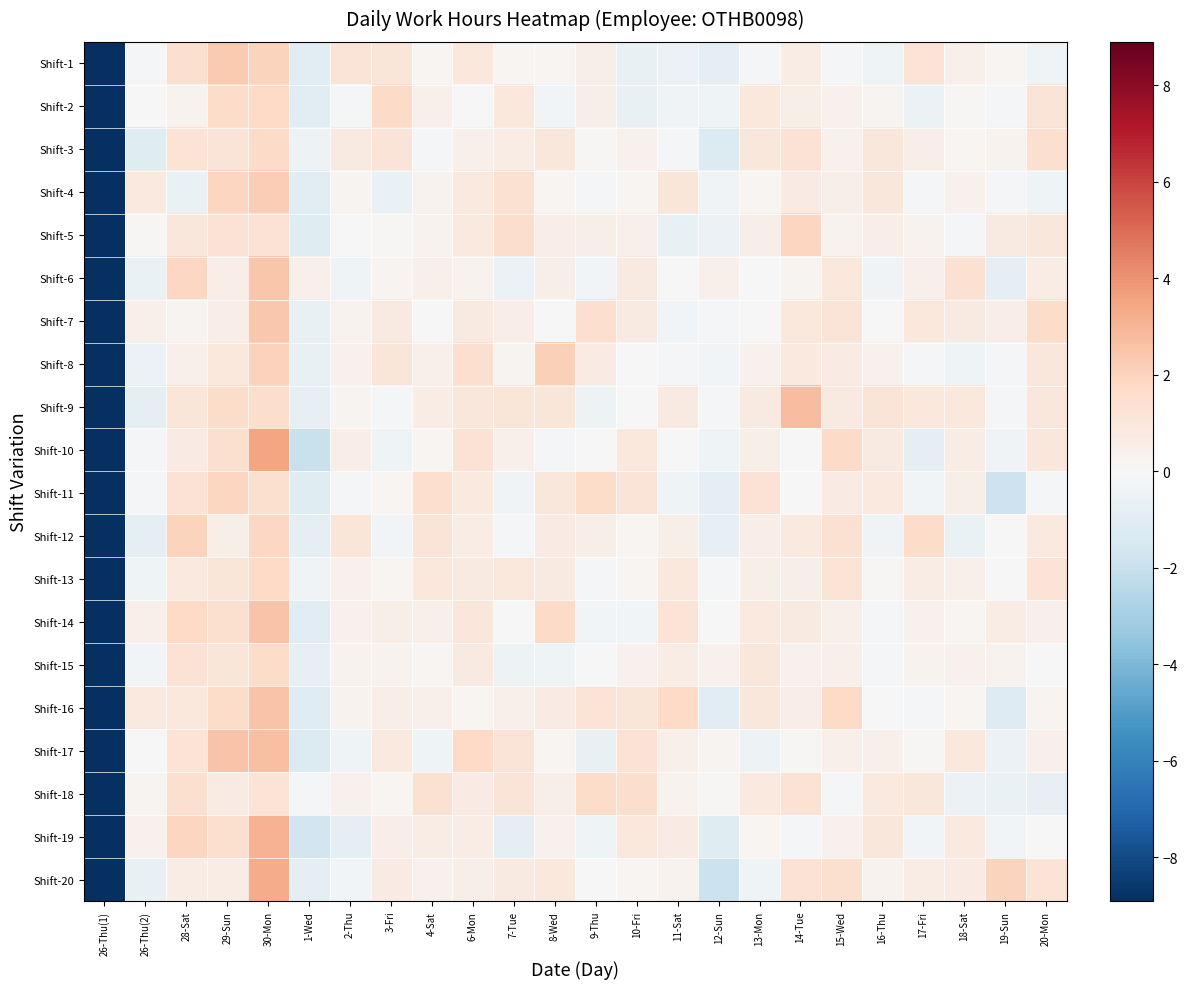

Reading left to right, list all the values displayed in this chart.

Shift-1: 26-Thu(1)=-10.3	26-Thu(2)=-0.1	28-Sat=1.4	29-Sun=2.3	30-Mon=2.0	1-Wed=-1.0	2-Thu=1.1	3-Fri=1.1	4-Sat=0.1	6-Mon=1.0	7-Tue=0.2	8-Wed=0.2	9-Thu=0.5	10-Fri=-0.6	11-Sat=-0.5	12-Sun=-0.8	13-Mon=-0.1	14-Tue=0.6	15-Wed=-0.1	16-Thu=-0.4	17-Fri=1.2	18-Sat=0.4	19-Sun=0.1	20-Mon=-0.3
Shift-2: 26-Thu(1)=-11.0	26-Thu(2)=0.0	28-Sat=0.3	29-Sun=1.6	30-Mon=1.8	1-Wed=-1.0	2-Thu=-0.2	3-Fri=1.7	4-Sat=0.4	6-Mon=0.0	7-Tue=0.9	8-Wed=-0.3	9-Thu=0.5	10-Fri=-0.7	11-Sat=-0.3	12-Sun=-0.4	13-Mon=1.0	14-Tue=0.5	15-Wed=0.4	16-Thu=0.3	17-Fri=-0.5	18-Sat=0.1	19-Sun=-0.2	20-Mon=1.2
Shift-3: 26-Thu(1)=-10.4	26-Thu(2)=-1.1	28-Sat=1.2	29-Sun=1.2	30-Mon=1.7	1-Wed=-0.5	2-Thu=0.8	3-Fri=1.2	4-Sat=-0.1	6-Mon=0.5	7-Tue=0.6	8-Wed=1.0	9-Thu=0.1	10-Fri=0.4	11-Sat=-0.2	12-Sun=-1.2	13-Mon=1.0	14-Tue=1.3	15-Wed=0.4	16-Thu=1.0	17-Fri=0.6	18-Sat=0.2	19-Sun=0.3	20-Mon=1.4
Shift-4: 26-Thu(1)=-10.7	26-Thu(2)=0.9	28-Sat=-0.6	29-Sun=1.9	30-Mon=2.2	1-Wed=-1.0	2-Thu=0.2	3-Fri=-0.6	4-Sat=0.3	6-Mon=0.9	7-Tue=1.3	8-Wed=0.1	9-Thu=-0.1	10-Fri=0.2	11-Sat=1.0	12-Sun=-0.3	13-Mon=0.2	14-Tue=0.8	15-Wed=0.5	16-Thu=1.0	17-Fri=-0.1	18-Sat=0.4	19-Sun=-0.1	20-Mon=-0.4
Shift-5: 26-Thu(1)=-10.5	26-Thu(2)=0.1	28-Sat=1.0	29-Sun=1.3	30-Mon=1.3	1-Wed=-1.1	2-Thu=-0.0	3-Fri=0.1	4-Sat=0.3	6-Mon=0.9	7-Tue=1.6	8-Wed=0.6	9-Thu=0.5	10-Fri=0.5	11-Sat=-0.7	12-Sun=-0.5	13-Mon=0.6	14-Tue=1.9	15-Wed=0.3	16-Thu=0.6	17-Fri=0.3	18-Sat=-0.1	19-Sun=0.8	20-Mon=1.0
Shift-6: 26-Thu(1)=-10.2	26-Thu(2)=-0.6	28-Sat=1.8	29-Sun=0.6	30-Mon=2.5	1-Wed=0.5	2-Thu=-0.4	3-Fri=0.3	4-Sat=0.5	6-Mon=0.3	7-Tue=-0.5	8-Wed=0.5	9-Thu=-0.3	10-Fri=0.8	11-Sat=-0.1	12-Sun=0.4	13-Mon=0.0	14-Tue=0.3	15-Wed=0.9	16-Thu=-0.3	17-Fri=0.5	18-Sat=1.3	19-Sun=-0.9	20-Mon=0.6
Shift-7: 26-Thu(1)=-10.5	26-Thu(2)=0.4	28-Sat=0.3	29-Sun=0.6	30-Mon=2.4	1-Wed=-0.7	2-Thu=0.3	3-Fri=0.8	4-Sat=0.0	6-Mon=0.8	7-Tue=0.6	8-Wed=0.0	9-Thu=1.5	10-Fri=0.8	11-Sat=-0.2	12-Sun=-0.1	13-Mon=-0.1	14-Tue=0.9	15-Wed=1.1	16-Thu=-0.1	17-Fri=0.9	18-Sat=0.8	19-Sun=0.6	20-Mon=1.7
Shift-8: 26-Thu(1)=-10.8	26-Thu(2)=-0.5	28-Sat=0.5	29-Sun=0.9	30-Mon=2.1	1-Wed=-0.6	2-Thu=0.4	3-Fri=1.1	4-Sat=0.4	6-Mon=1.5	7-Tue=0.3	8-Wed=2.1	9-Thu=0.8	10-Fri=-0.0	11-Sat=-0.1	12-Sun=-0.2	13-Mon=0.4	14-Tue=0.9	15-Wed=0.7	16-Thu=0.4	17-Fri=-0.2	18-Sat=-0.4	19-Sun=-0.2	20-Mon=1.0
Shift-9: 26-Thu(1)=-10.5	26-Thu(2)=-0.8	28-Sat=1.1	29-Sun=1.6	30-Mon=1.6	1-Wed=-0.8	2-Thu=0.2	3-Fri=-0.1	4-Sat=0.6	6-Mon=1.0	7-Tue=1.1	8-Wed=1.1	9-Thu=-0.4	10-Fri=-0.1	11-Sat=0.8	12-Sun=-0.2	13-Mon=0.8	14-Tue=2.8	15-Wed=0.8	16-Thu=1.1	17-Fri=0.9	18-Sat=0.9	19-Sun=-0.1	20-Mon=1.0
Shift-10: 26-Thu(1)=-11.1	26-Thu(2)=-0.2	28-Sat=0.7	29-Sun=1.5	30-Mon=3.5	1-Wed=-2.0	2-Thu=0.6	3-Fri=-0.4	4-Sat=0.1	6-Mon=1.3	7-Tue=0.5	8-Wed=-0.2	9-Thu=-0.1	10-Fri=0.9	11-Sat=0.1	12-Sun=-0.4	13-Mon=0.5	14-Tue=0.1	15-Wed=1.7	16-Thu=0.8	17-Fri=-0.9	18-Sat=0.7	19-Sun=-0.3	20-Mon=1.0
Shift-11: 26-Thu(1)=-11.1	26-Thu(2)=-0.1	28-Sat=1.3	29-Sun=1.9	30-Mon=1.4	1-Wed=-1.1	2-Thu=-0.1	3-Fri=0.2	4-Sat=1.5	6-Mon=0.9	7-Tue=-0.3	8-Wed=1.0	9-Thu=1.6	10-Fri=1.1	11-Sat=-0.4	12-Sun=-0.8	13-Mon=1.3	14-Tue=0.0	15-Wed=0.7	16-Thu=0.9	17-Fri=-0.2	18-Sat=0.5	19-Sun=-1.8	20-Mon=-0.1
Shift-12: 26-Thu(1)=-10.8	26-Thu(2)=-0.8	28-Sat=2.0	29-Sun=0.5	30-Mon=1.9	1-Wed=-0.8	2-Thu=1.1	3-Fri=-0.3	4-Sat=1.1	6-Mon=0.7	7-Tue=-0.2	8-Wed=0.7	9-Thu=0.5	10-Fri=0.1	11-Sat=0.5	12-Sun=-0.7	13-Mon=0.6	14-Tue=0.8	15-Wed=1.4	16-Thu=-0.3	17-Fri=1.6	18-Sat=-0.6	19-Sun=0.0	20-Mon=0.9
Shift-13: 26-Thu(1)=-10.5	26-Thu(2)=-0.4	28-Sat=0.9	29-Sun=1.1	30-Mon=1.8	1-Wed=-0.3	2-Thu=0.4	3-Fri=0.2	4-Sat=1.0	6-Mon=0.8	7-Tue=0.9	8-Wed=0.8	9-Thu=-0.1	10-Fri=0.2	11-Sat=0.9	12-Sun=-0.1	13-Mon=0.5	14-Tue=0.5	15-Wed=1.2	16-Thu=0.1	17-Fri=0.7	18-Sat=0.4	19-Sun=-0.0	20-Mon=1.2
Shift-14: 26-Thu(1)=-10.1	26-Thu(2)=0.4	28-Sat=1.8	29-Sun=1.4	30-Mon=2.5	1-Wed=-1.0	2-Thu=0.4	3-Fri=0.5	4-Sat=0.5	6-Mon=1.0	7-Tue=-0.1	8-Wed=1.7	9-Thu=-0.2	10-Fri=-0.2	11-Sat=1.2	12-Sun=-0.0	13-Mon=0.9	14-Tue=0.8	15-Wed=0.4	16-Thu=-0.1	17-Fri=0.4	18-Sat=0.2	19-Sun=0.7	20-Mon=0.4
Shift-15: 26-Thu(1)=-11.1	26-Thu(2)=-0.2	28-Sat=1.3	29-Sun=1.1	30-Mon=1.6	1-Wed=-0.7	2-Thu=0.3	3-Fri=0.3	4-Sat=0.1	6-Mon=0.8	7-Tue=-0.4	8-Wed=-0.4	9-Thu=-0.1	10-Fri=0.4	11-Sat=0.7	12-Sun=0.4	13-Mon=1.0	14-Tue=0.4	15-Wed=0.4	16-Thu=-0.2	17-Fri=0.3	18-Sat=0.4	19-Sun=0.3	20-Mon=0.0
Shift-16: 26-Thu(1)=-10.3	26-Thu(2)=0.9	28-Sat=0.9	29-Sun=1.6	30-Mon=2.5	1-Wed=-1.1	2-Thu=0.3	3-Fri=0.6	4-Sat=0.5	6-Mon=0.2	7-Tue=0.5	8-Wed=0.8	9-Thu=1.2	10-Fri=1.1	11-Sat=1.8	12-Sun=-1.0	13-Mon=1.0	14-Tue=0.6	15-Wed=1.8	16-Thu=-0.0	17-Fri=-0.2	18-Sat=0.2	19-Sun=-1.2	20-Mon=0.2
Shift-17: 26-Thu(1)=-11.1	26-Thu(2)=0.0	28-Sat=1.2	29-Sun=2.5	30-Mon=2.7	1-Wed=-1.2	2-Thu=-0.4	3-Fri=0.9	4-Sat=-0.4	6-Mon=1.7	7-Tue=1.1	8-Wed=0.2	9-Thu=-0.7	10-Fri=1.3	11-Sat=0.4	12-Sun=0.2	13-Mon=-0.4	14-Tue=0.1	15-Wed=0.4	16-Thu=0.5	17-Fri=0.1	18-Sat=0.9	19-Sun=-0.5	20-Mon=0.4
Shift-18: 26-Thu(1)=-10.6	26-Thu(2)=0.3	28-Sat=1.4	29-Sun=0.7	30-Mon=1.2	1-Wed=-0.1	2-Thu=0.4	3-Fri=0.1	4-Sat=1.4	6-Mon=0.7	7-Tue=1.1	8-Wed=0.5	9-Thu=1.6	10-Fri=1.6	11-Sat=0.3	12-Sun=0.1	13-Mon=0.9	14-Tue=1.3	15-Wed=-0.1	16-Thu=0.8	17-Fri=1.0	18-Sat=-0.5	19-Sun=-0.6	20-Mon=-0.7
Shift-19: 26-Thu(1)=-10.8	26-Thu(2)=0.4	28-Sat=1.9	29-Sun=1.5	30-Mon=3.1	1-Wed=-1.7	2-Thu=-0.8	3-Fri=0.6	4-Sat=0.7	6-Mon=0.6	7-Tue=-0.8	8-Wed=0.4	9-Thu=-0.4	10-Fri=0.9	11-Sat=0.7	12-Sun=-1.1	13-Mon=0.2	14-Tue=-0.2	15-Wed=0.4	16-Thu=1.0	17-Fri=-0.2	18-Sat=0.9	19-Sun=-0.2	20-Mon=0.1
Shift-20: 26-Thu(1)=-10.7	26-Thu(2)=-0.7	28-Sat=0.7	29-Sun=0.7	30-Mon=3.3	1-Wed=-0.8	2-Thu=-0.2	3-Fri=0.7	4-Sat=0.4	6-Mon=0.5	7-Tue=0.8	8-Wed=0.9	9-Thu=0.1	10-Fri=0.2	11-Sat=0.3	12-Sun=-1.9	13-Mon=-0.4	14-Tue=1.3	15-Wed=1.4	16-Thu=0.3	17-Fri=0.7	18-Sat=0.7	19-Sun=2.0	20-Mon=1.2